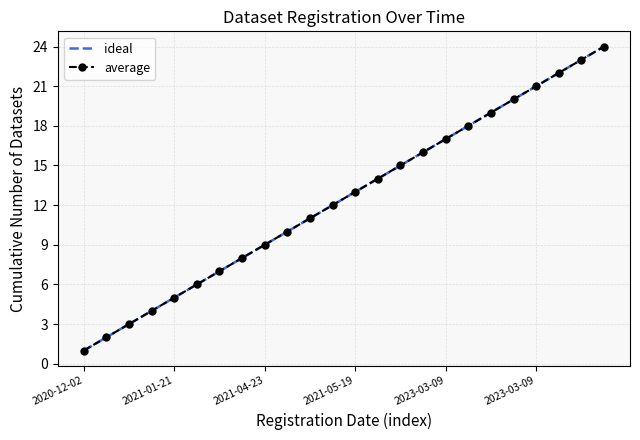

Where is ideal nearest to the value 12?

11